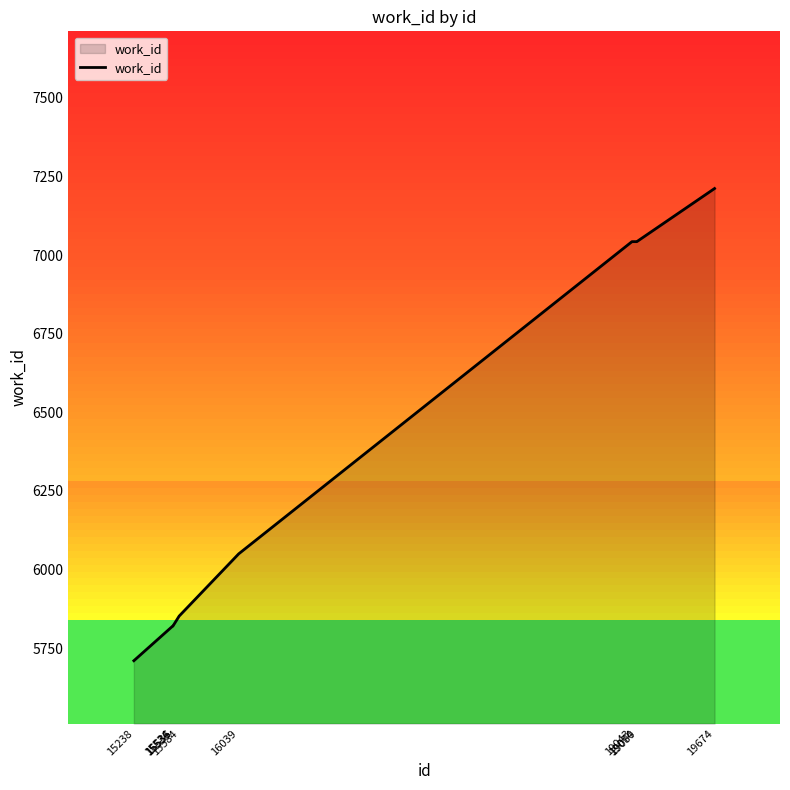

What is the sum of the values at 15534 and 15584?

11672